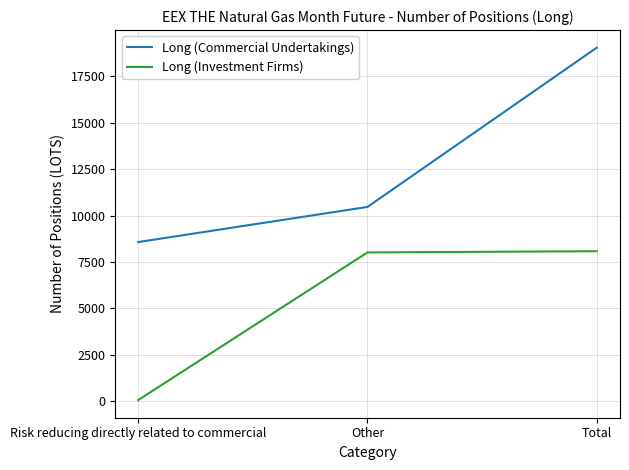

What is the maximum value shown in the chart?

19046